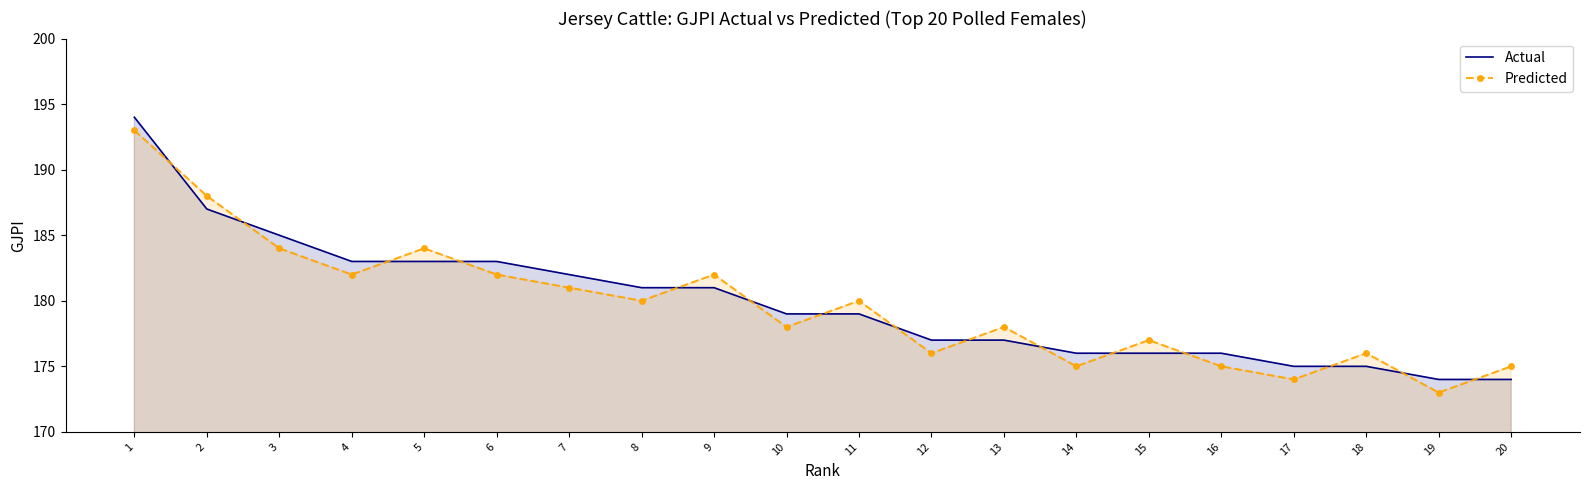

True or false: Actual has a value of 177 at 12.

True